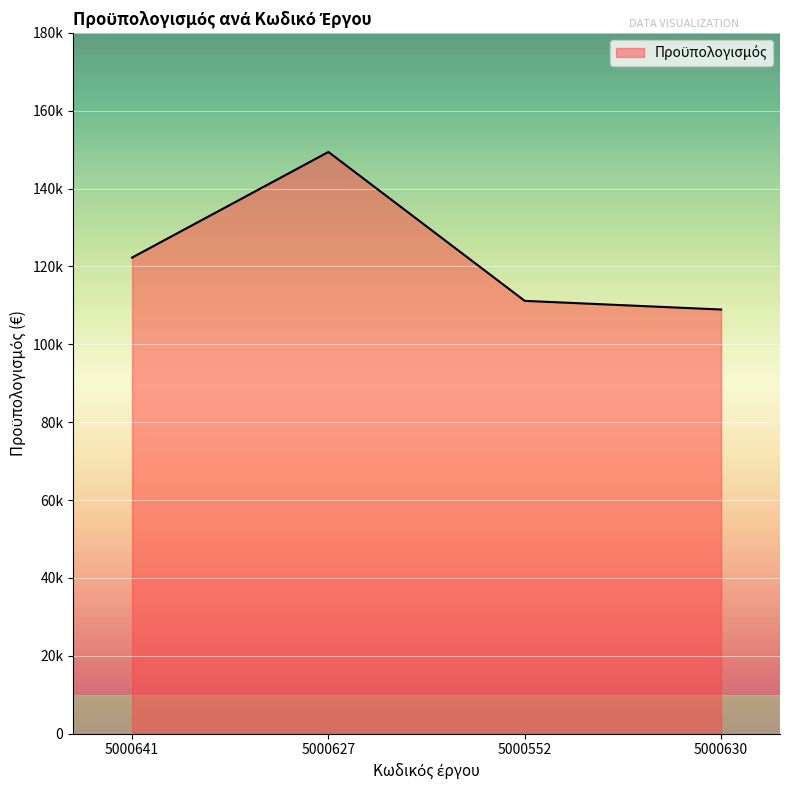

Does the chart display data point markers on the line(s)?

No